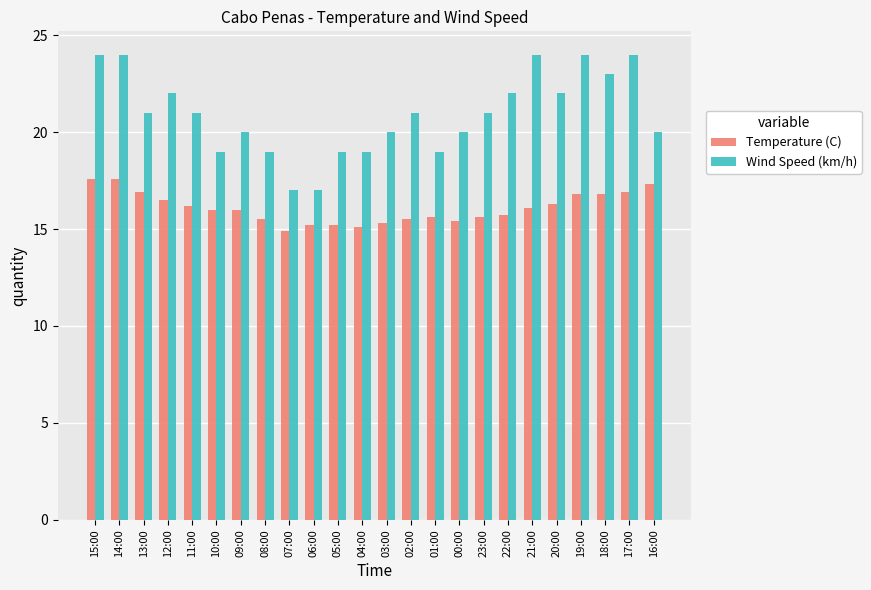

How many distinct data groups are displayed?

2